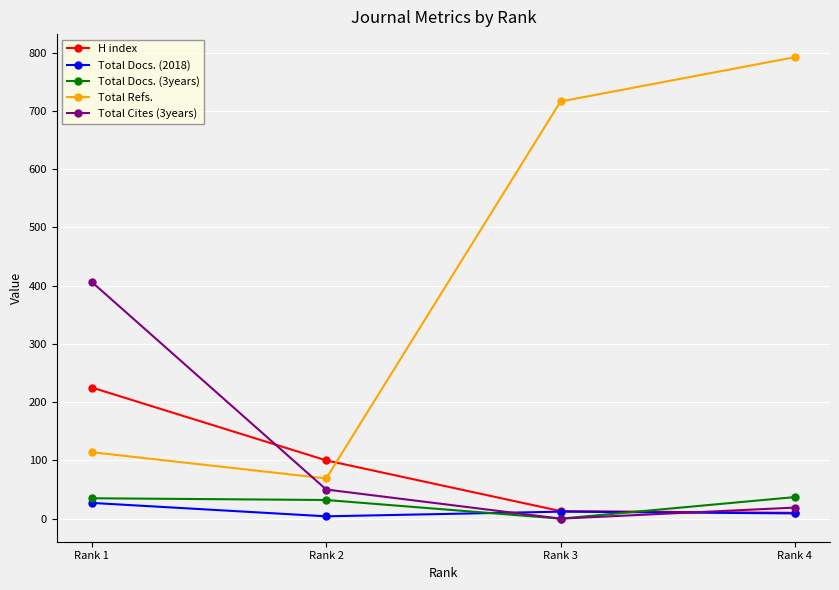

At which category does the chart reach its peak across all series?

Rank 4